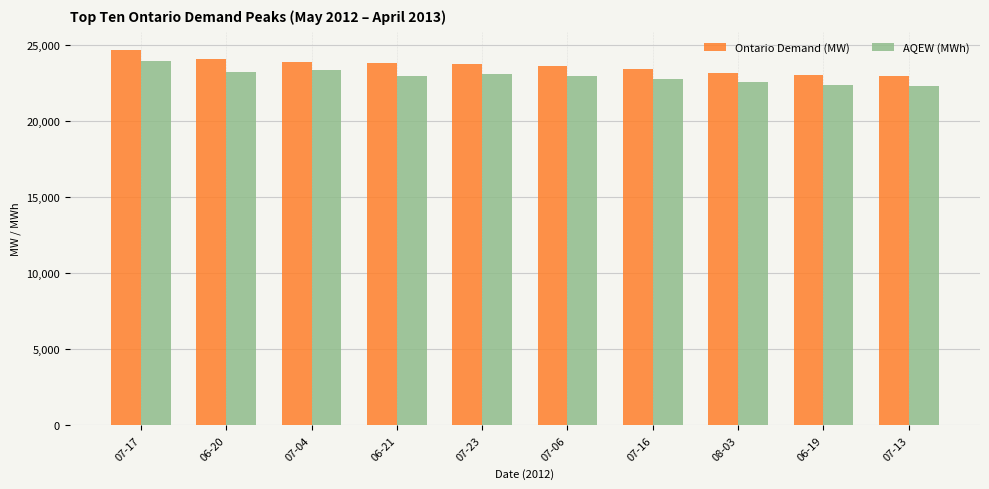

What are all the series names shown in the legend?

Ontario Demand (MW), AQEW (MWh)